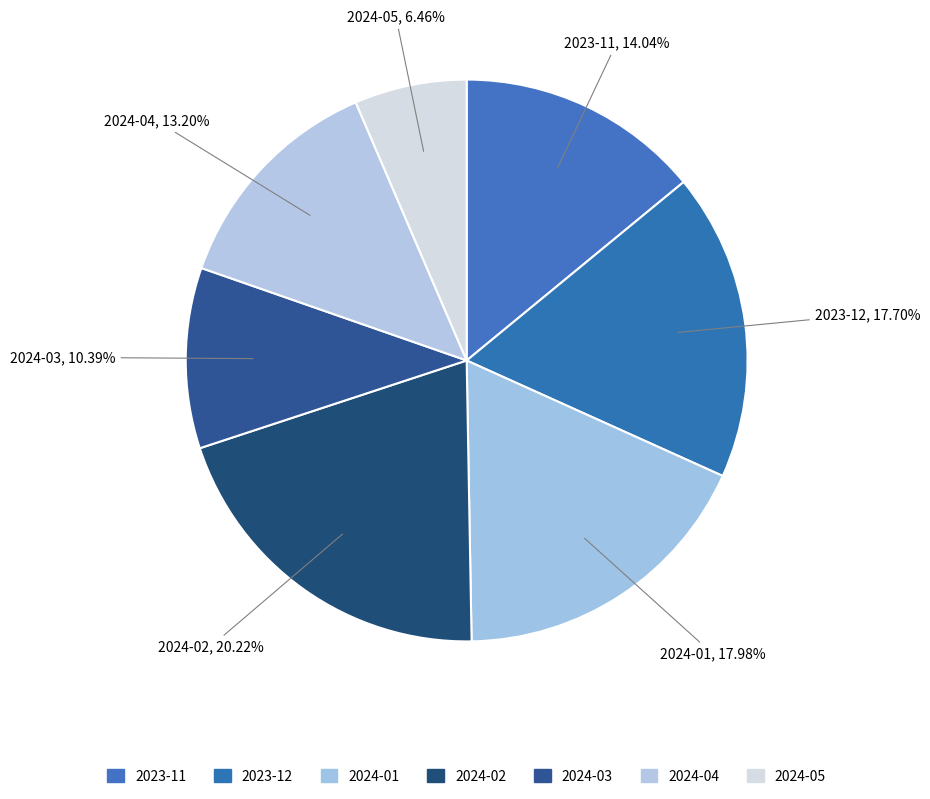

Which category has the smallest portion of the pie?

2024-05